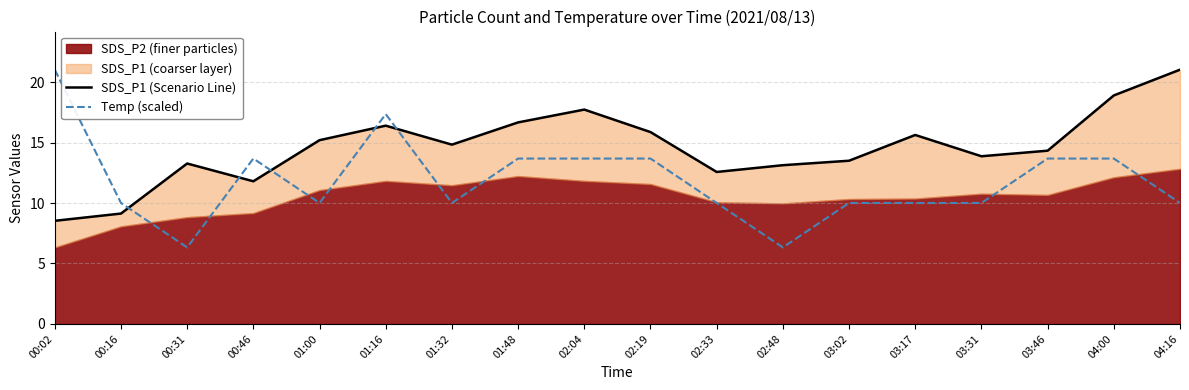

True or false: Temp (scaled) has more than 2 points higher than both neighbors.

False